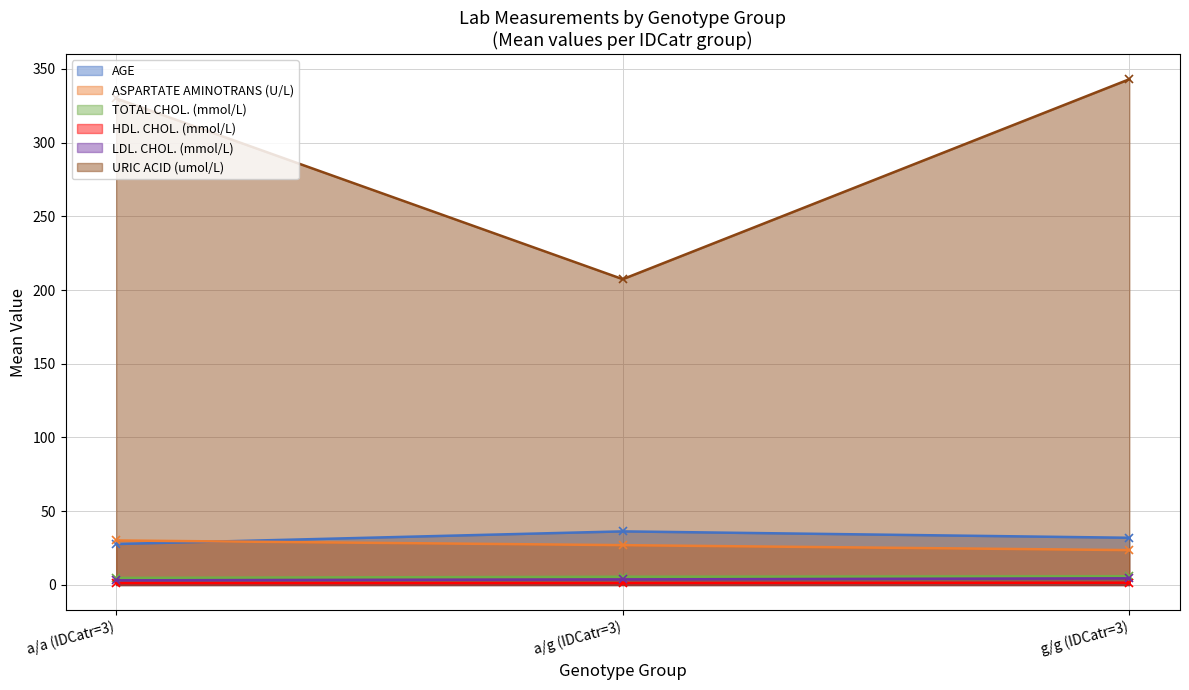

At which label does ASPARTATE AMINOTRANS (U/L) reach its minimum?

g/g (IDCatr=3)